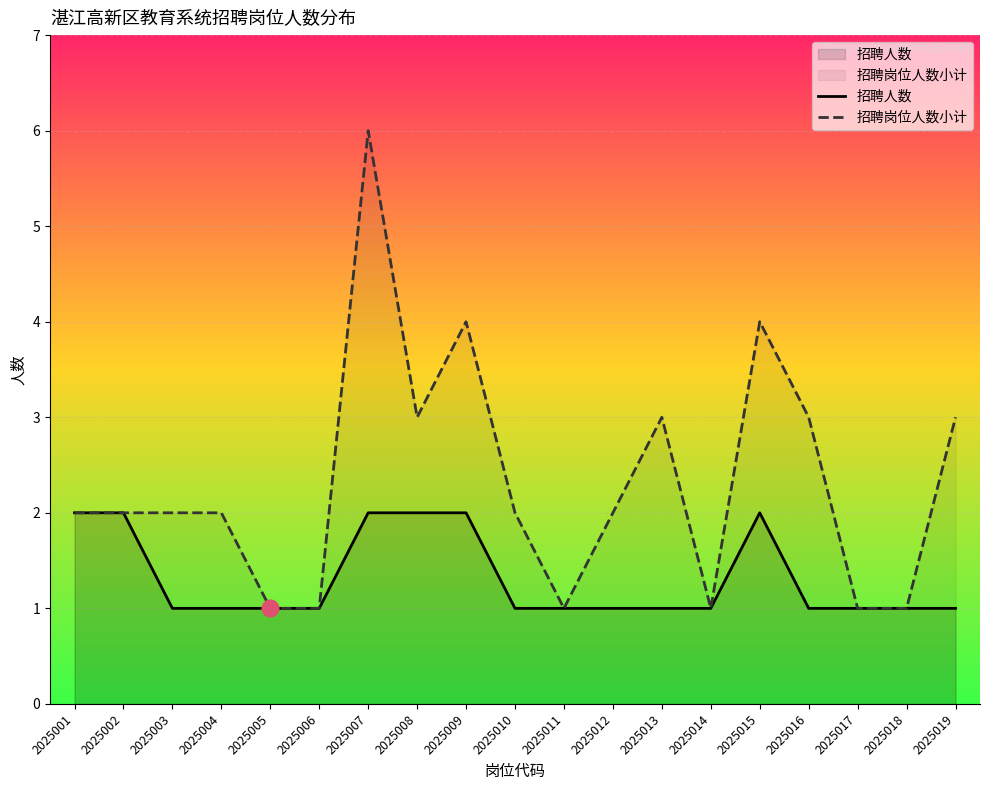

How many lines are shown in the chart?

2